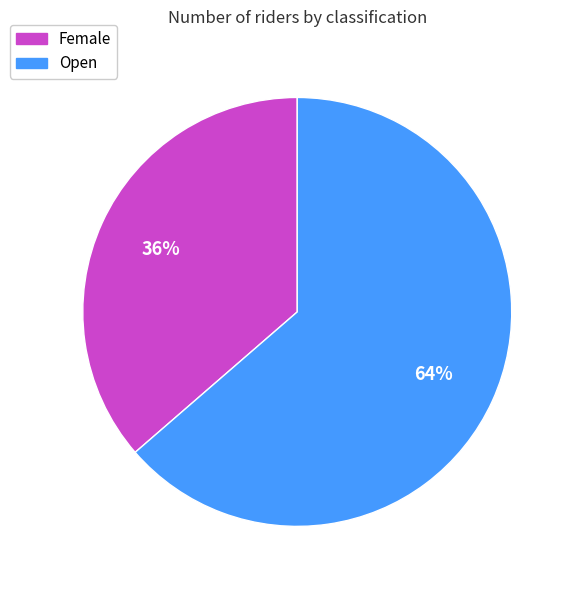

Which category has the biggest portion of the pie?

Open